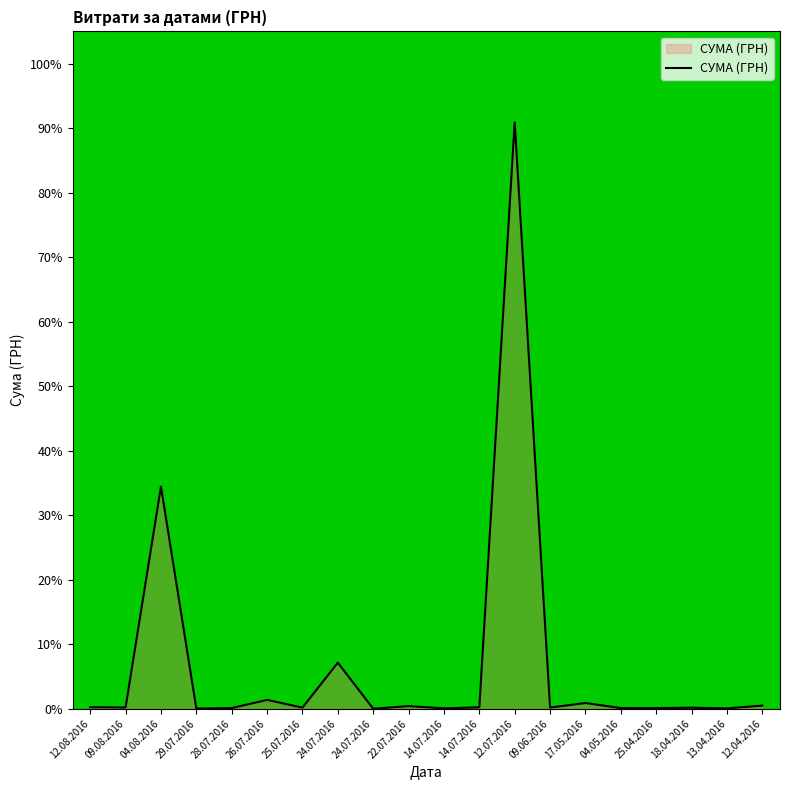

Is it true that the value at 04.08.2016 is 55.7?

False